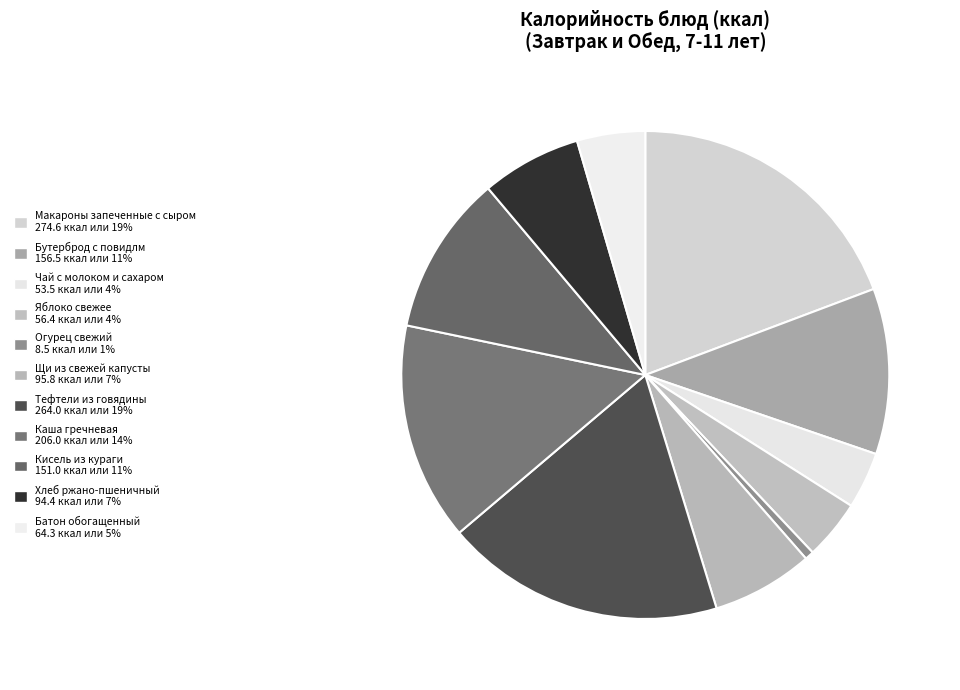

To the nearest percent, what is the combined percentage of Тефтели из говядины and Бутерброд с повидлм?

30%